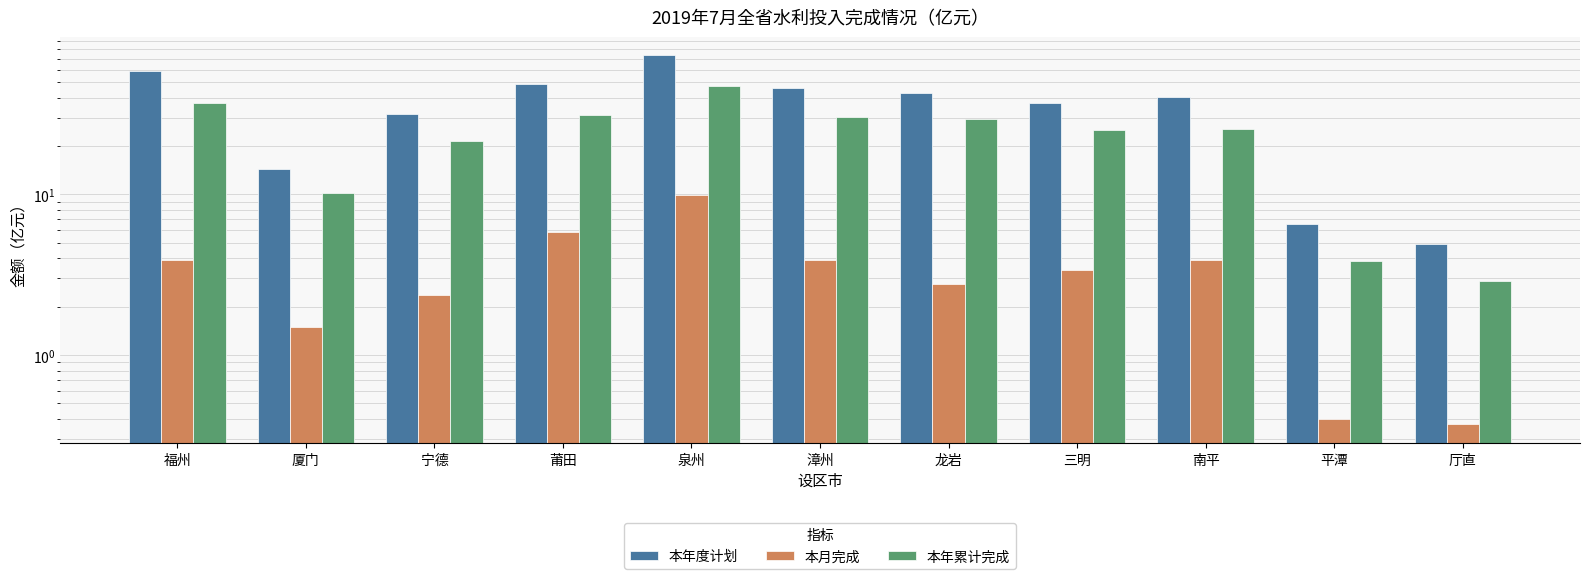

What position from the right is 三明?

4